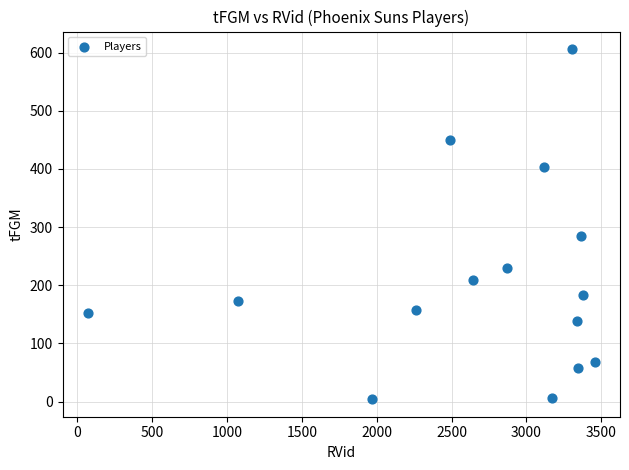

What Y value in the scatter plot is closest to 305?

284